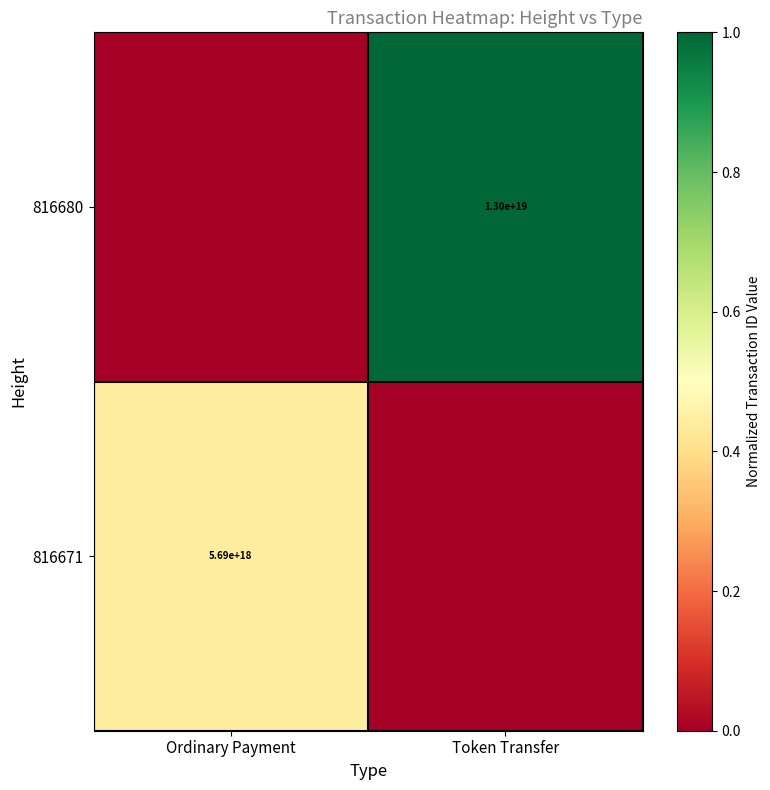

The value of 816680 at Token Transfer is 19045989894231388160. True or false?

False